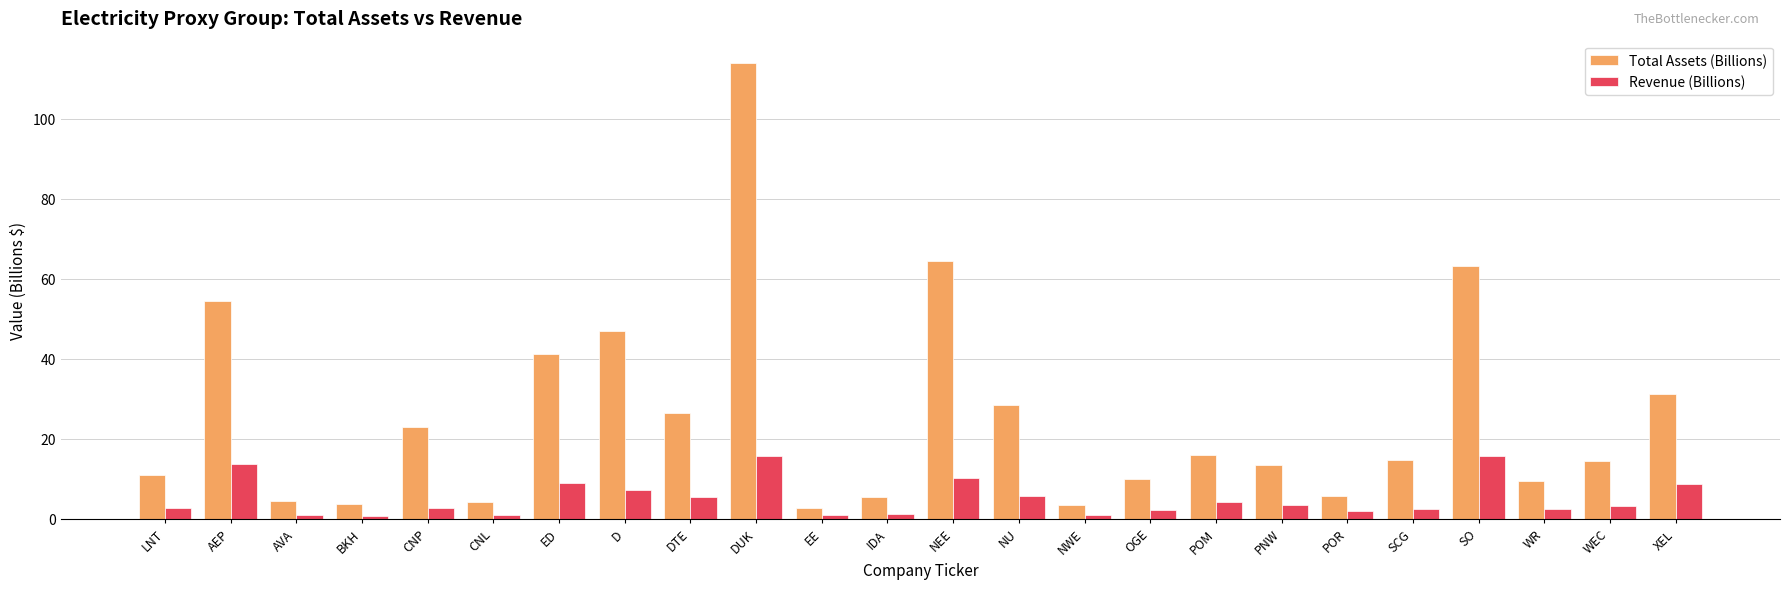

At which label does Total Assets (Billions) reach its peak?

DUK